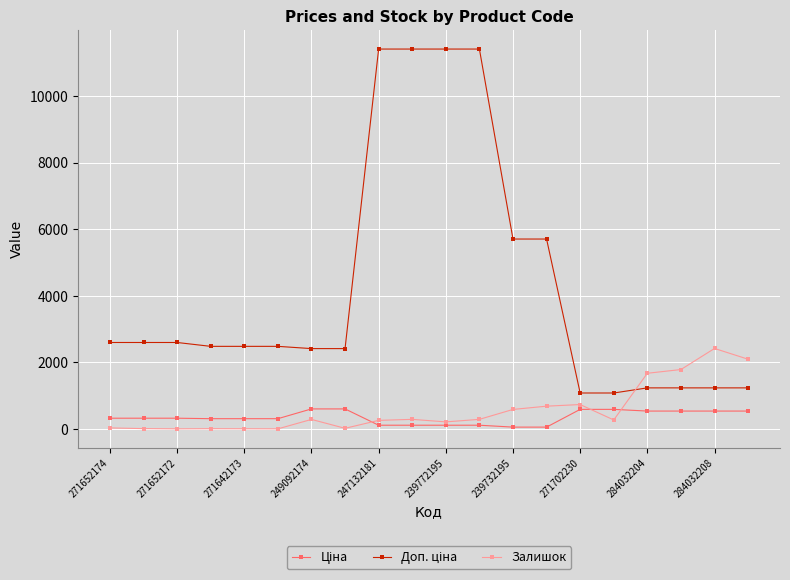

What is the difference between the second highest and minimum values in the Залишок series?

2091.0